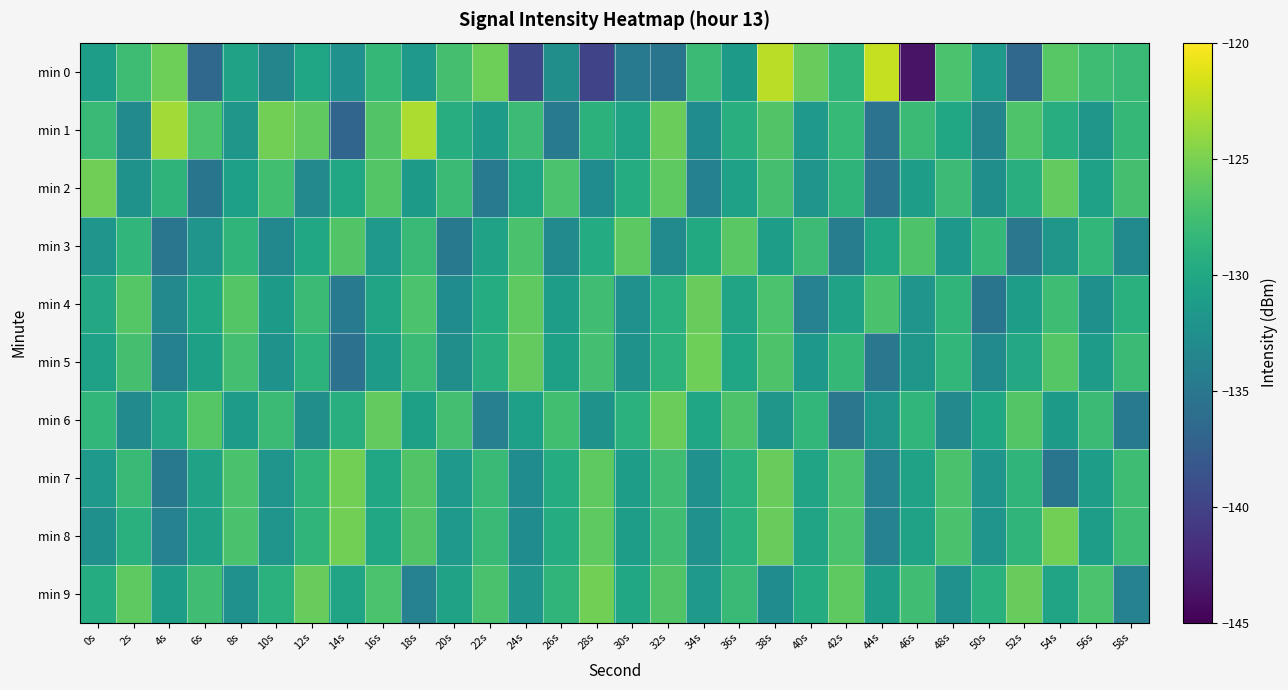

Reading left to right, what are all the values shown in this chart?

min 0: 0s=-131.0	2s=-127.7	4s=-125.6	6s=-136.7	8s=-130.6	10s=-133.6	12s=-130.3	14s=-132.3	16s=-128.3	18s=-131.5	20s=-127.4	22s=-125.5	24s=-139.6	26s=-132.7	28s=-140.0	30s=-134.6	32s=-135.3	34s=-128.0	36s=-131.4	38s=-122.6	40s=-125.9	42s=-128.6	44s=-122.2	46s=-143.6	48s=-127.1	50s=-131.5	52s=-136.5	54s=-126.5	56s=-127.8	58s=-128.0
min 1: 0s=-128.1	2s=-133.1	4s=-123.5	6s=-127.1	8s=-131.7	10s=-125.3	12s=-126.1	14s=-136.8	16s=-126.8	18s=-123.1	20s=-129.4	22s=-131.2	24s=-127.8	26s=-134.6	28s=-128.9	30s=-130.4	32s=-125.7	34s=-132.9	36s=-129.3	38s=-126.8	40s=-131.6	42s=-128.2	44s=-135.4	46s=-128.0	48s=-130.1	50s=-133.7	52s=-126.9	54s=-129.4	56s=-131.8	58s=-128.3
min 2: 0s=-125.4	2s=-132.1	4s=-128.8	6s=-135.3	8s=-130.9	10s=-127.5	12s=-133.2	14s=-130.0	16s=-126.7	18s=-131.3	20s=-128.0	22s=-134.8	24s=-130.4	26s=-127.1	28s=-132.9	30s=-129.6	32s=-126.2	34s=-134.0	36s=-130.7	38s=-127.3	40s=-132.0	42s=-128.8	44s=-135.4	46s=-131.1	48s=-127.9	50s=-132.6	52s=-129.2	54s=-126.0	56s=-130.7	58s=-127.3
min 3: 0s=-131.9	2s=-128.6	4s=-135.2	6s=-132.0	8s=-128.7	10s=-133.3	12s=-130.0	14s=-126.8	16s=-131.4	18s=-128.1	20s=-134.9	22s=-130.6	24s=-127.2	26s=-133.0	28s=-129.7	30s=-126.3	32s=-133.0	34s=-129.8	36s=-126.4	38s=-131.1	40s=-127.9	42s=-134.6	44s=-130.2	46s=-127.0	48s=-131.7	50s=-128.3	52s=-135.0	54s=-131.8	56s=-128.4	58s=-133.1
min 4: 0s=-129.9	2s=-126.5	4s=-133.2	6s=-130.0	8s=-126.7	10s=-131.3	12s=-128.0	14s=-134.8	16s=-130.4	18s=-127.1	20s=-132.9	22s=-129.6	24s=-126.2	26s=-131.0	28s=-127.7	30s=-132.3	32s=-129.0	34s=-125.8	36s=-130.4	38s=-127.1	40s=-133.9	42s=-130.6	44s=-127.2	46s=-132.0	48s=-128.7	50s=-135.3	52s=-131.0	54s=-127.8	56s=-132.4	58s=-129.1
min 5: 0s=-130.7	2s=-127.3	4s=-134.0	6s=-130.8	8s=-127.4	10s=-132.1	12s=-128.9	14s=-135.6	16s=-131.2	18s=-128.0	20s=-132.7	22s=-129.3	24s=-126.0	26s=-130.8	28s=-127.4	30s=-132.1	32s=-128.9	34s=-125.5	36s=-130.2	38s=-127.0	40s=-131.7	42s=-128.3	44s=-135.0	46s=-131.8	48s=-128.4	50s=-133.1	52s=-129.9	54s=-126.5	56s=-131.2	58s=-128.0
min 6: 0s=-128.4	2s=-133.1	4s=-129.9	6s=-126.5	8s=-131.2	10s=-128.0	12s=-132.7	14s=-129.3	16s=-126.0	18s=-130.8	20s=-127.4	22s=-134.1	24s=-130.9	26s=-127.5	28s=-132.2	30s=-129.0	32s=-125.7	34s=-130.3	36s=-127.0	38s=-131.8	40s=-128.4	42s=-135.1	44s=-131.9	46s=-128.6	48s=-133.2	50s=-130.0	52s=-126.7	54s=-131.3	56s=-128.0	58s=-134.8
min 7: 0s=-131.4	2s=-128.1	4s=-134.9	6s=-130.6	8s=-127.2	10s=-132.0	12s=-128.7	14s=-125.3	16s=-130.0	18s=-126.8	20s=-131.4	22s=-128.1	24s=-132.9	26s=-129.6	28s=-126.2	30s=-131.0	32s=-127.7	34s=-132.3	36s=-129.0	38s=-125.8	40s=-130.4	42s=-127.1	44s=-133.9	46s=-130.6	48s=-127.2	50s=-132.0	52s=-128.7	54s=-135.3	56s=-131.0	58s=-127.8
min 8: 0s=-132.4	2s=-129.1	4s=-133.9	6s=-130.6	8s=-127.2	10s=-132.0	12s=-128.7	14s=-125.3	16s=-130.0	18s=-126.8	20s=-131.4	22s=-128.1	24s=-132.9	26s=-129.6	28s=-126.2	30s=-131.0	32s=-127.7	34s=-132.3	36s=-129.0	38s=-125.8	40s=-130.4	42s=-127.1	44s=-133.9	46s=-130.6	48s=-127.2	50s=-132.0	52s=-128.7	54s=-125.3	56s=-131.0	58s=-127.8
min 9: 0s=-129.6	2s=-126.2	4s=-131.0	6s=-127.7	8s=-132.3	10s=-129.0	12s=-125.8	14s=-130.4	16s=-127.1	18s=-133.9	20s=-130.6	22s=-127.2	24s=-132.0	26s=-128.7	28s=-125.3	30s=-130.0	32s=-126.8	34s=-131.4	36s=-128.1	38s=-132.9	40s=-129.6	42s=-126.2	44s=-131.0	46s=-127.7	48s=-132.3	50s=-129.0	52s=-125.8	54s=-130.4	56s=-127.1	58s=-133.9